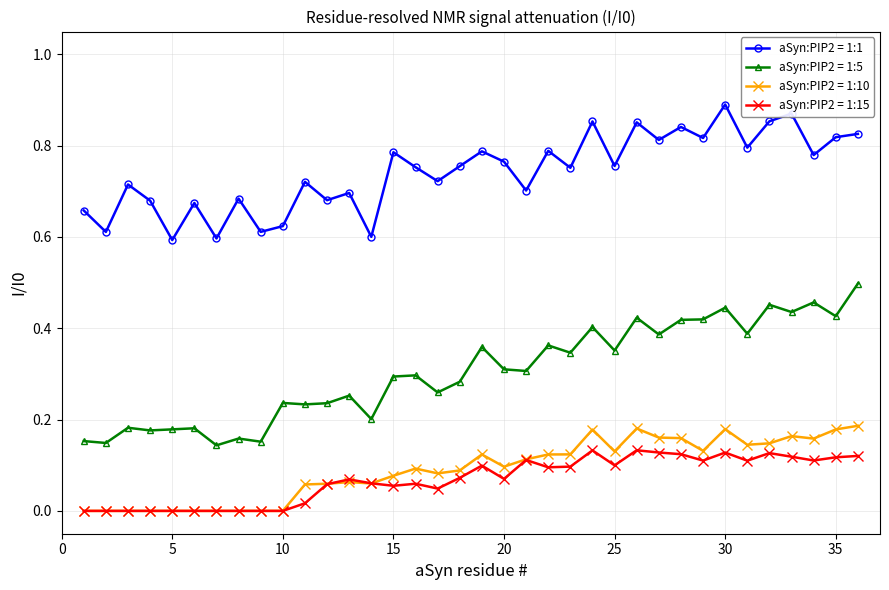

True or false: aSyn:PIP2 = 1:5 has more than 0 interior local peaks.

True